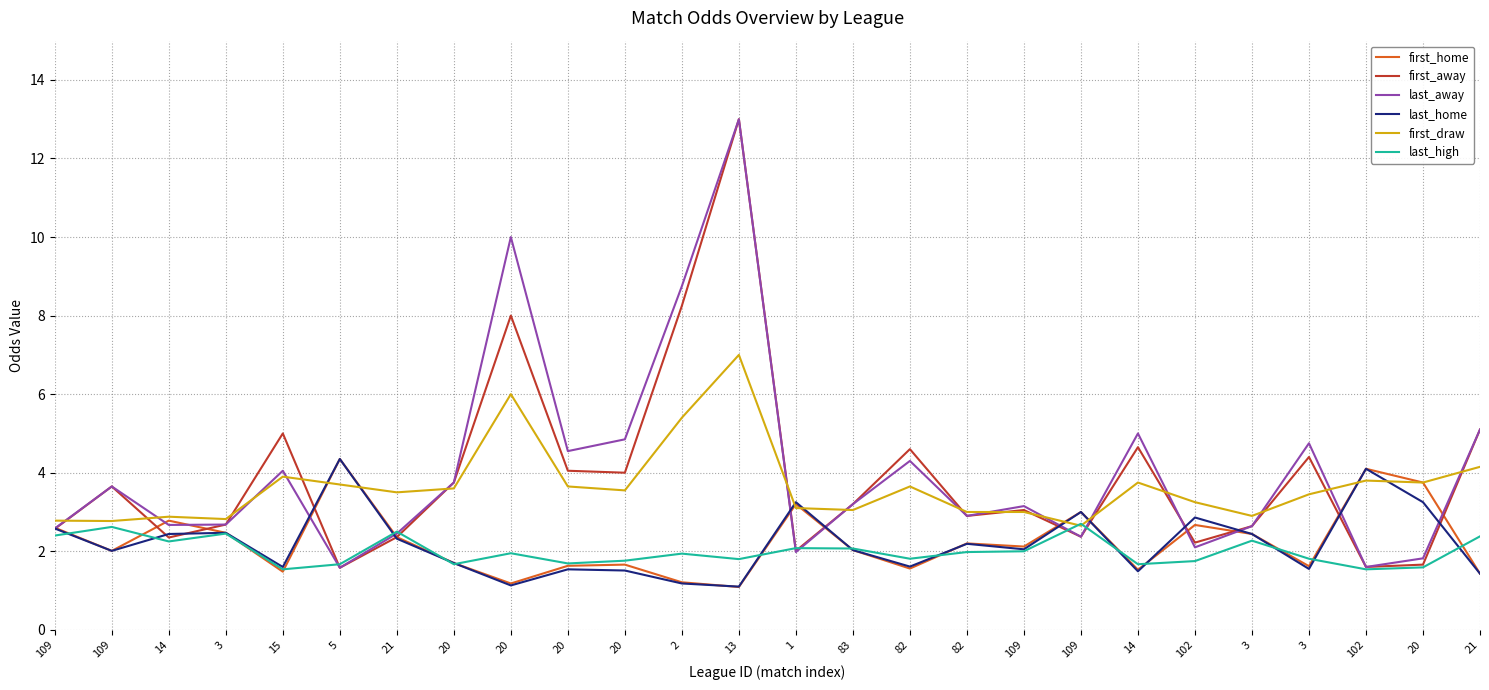

What is the smallest value displayed?

1.1